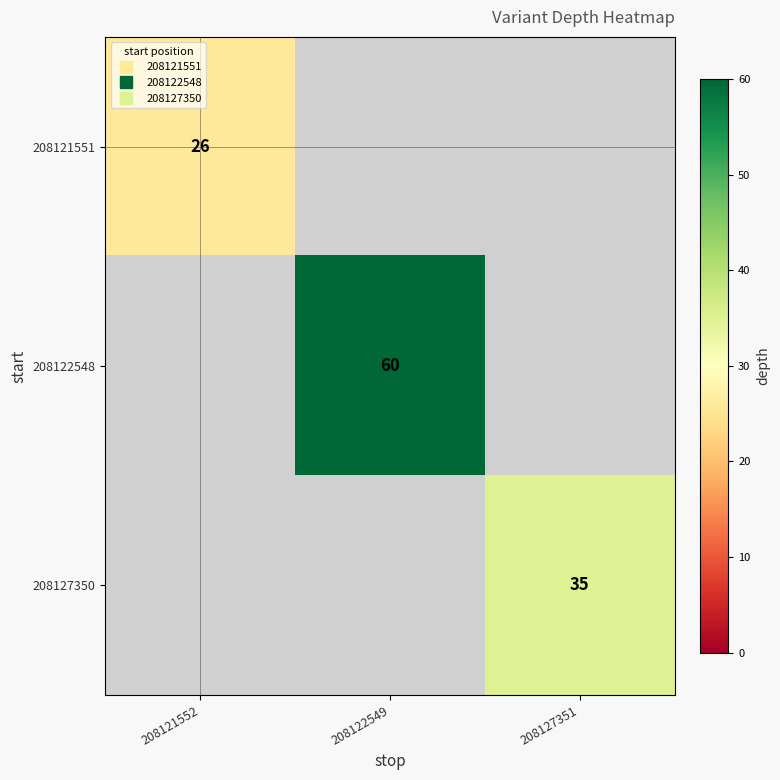

Which category has the lowest value across all series?

208121552